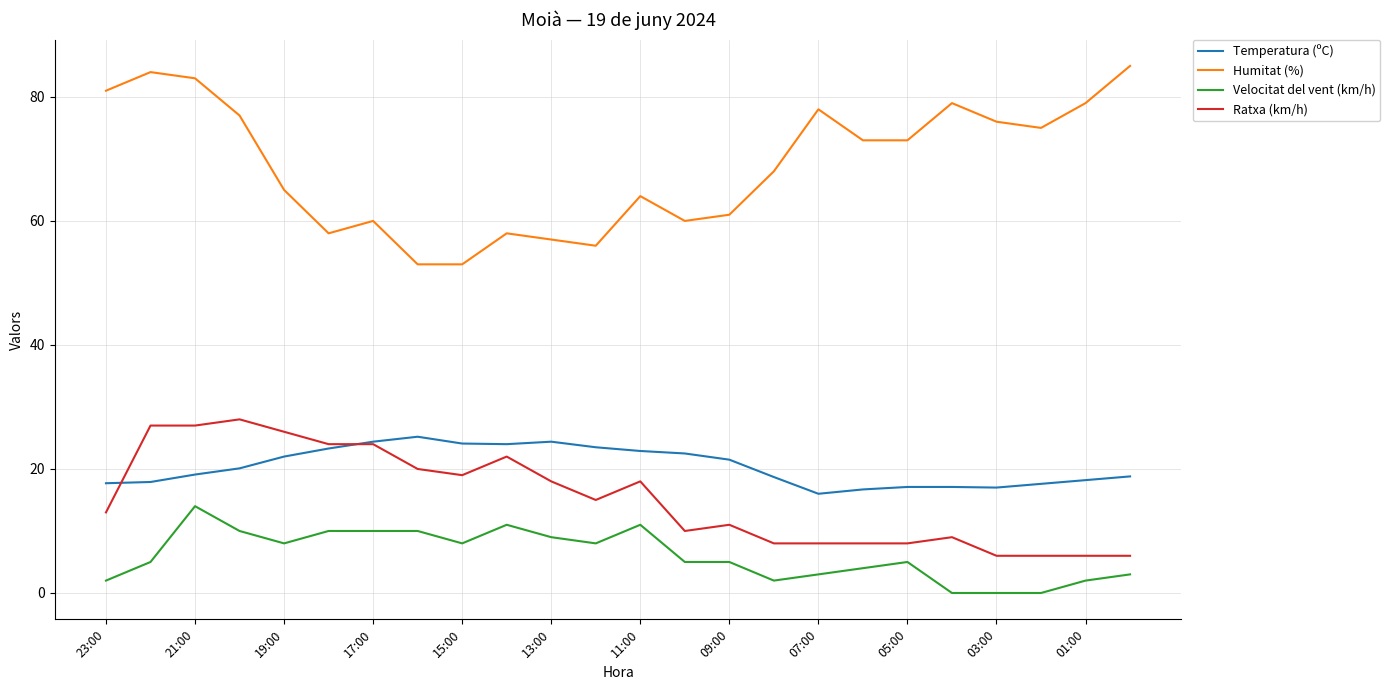

What is the difference between the second highest and minimum values in the Temperatura (ºC) series?

8.4